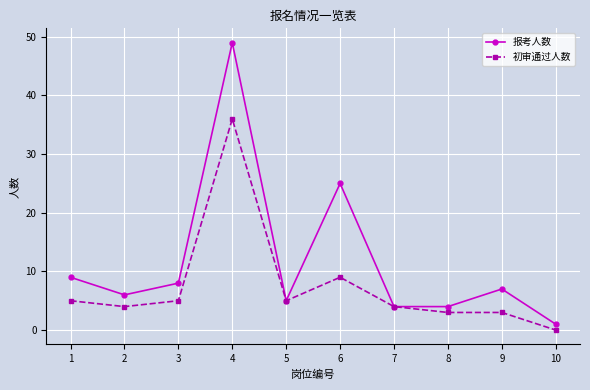

What is the maximum value shown in the chart?

49